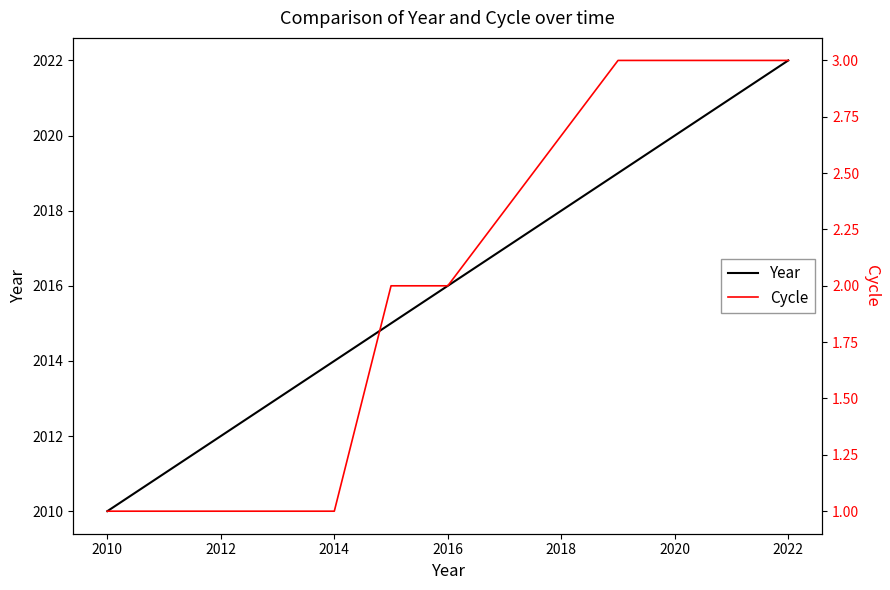

The Year series shows 2014 at 2014. True or false?

True